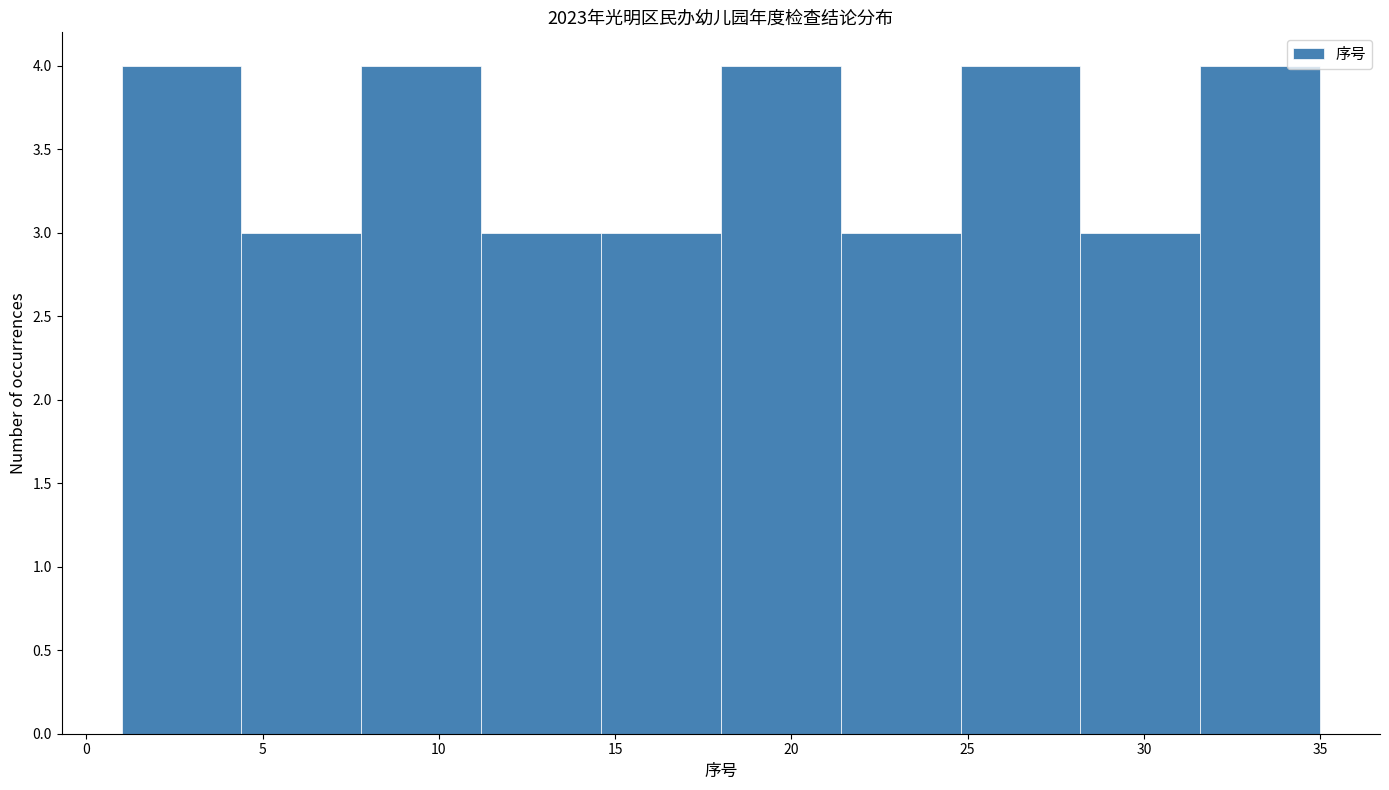

Reading left to right, transcribe this chart: for each bar, give the range it covers on the x-axis and its height. Neither the bar edges nor the heights are printed on the chart, so give them approximately, as read against the axes.

1.0 to 4.4: 4
4.4 to 7.8: 3
7.8 to 11.2: 4
11.2 to 14.6: 3
14.6 to 18.0: 3
18.0 to 21.4: 4
21.4 to 24.8: 3
24.8 to 28.2: 4
28.2 to 31.6: 3
31.6 to 35.0: 4